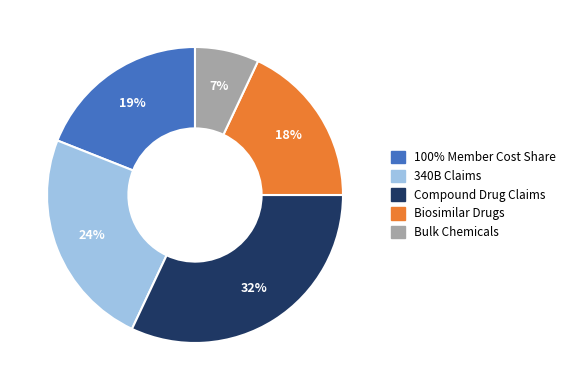

Count the number of slices in the pie.

5